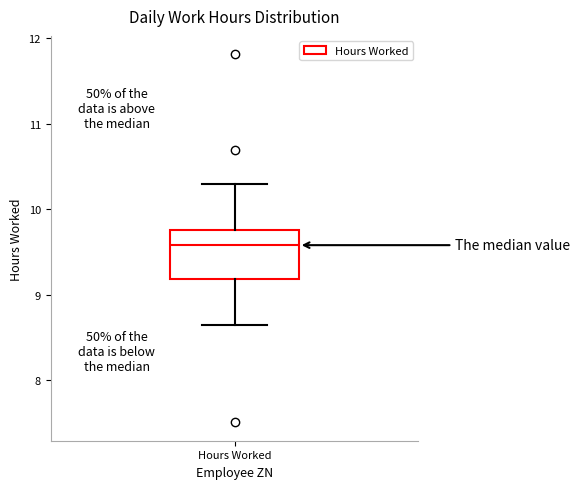

Transcribe this box plot: give where the median line is, the range the box spans, and where the two whiskers end, as read against the y-axis. The values are not printed on the chart, so give them approximately, as read against the axis.

median 9.6, box 9.2 to 9.8, whiskers 8.7 to 10.3